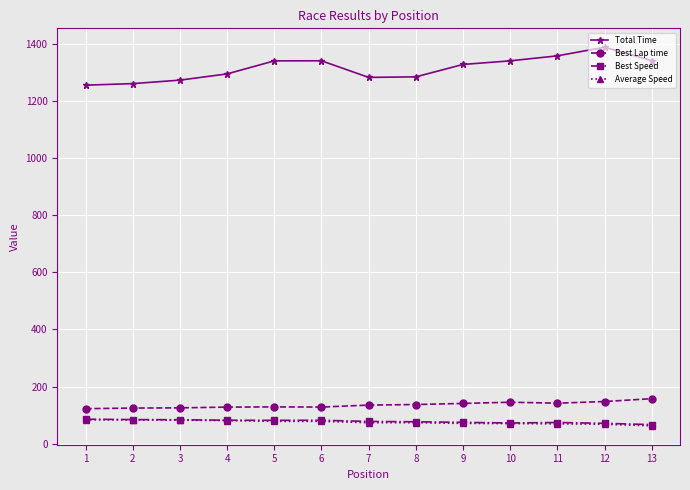

What is the highest value of the Total Time series?

1389.8